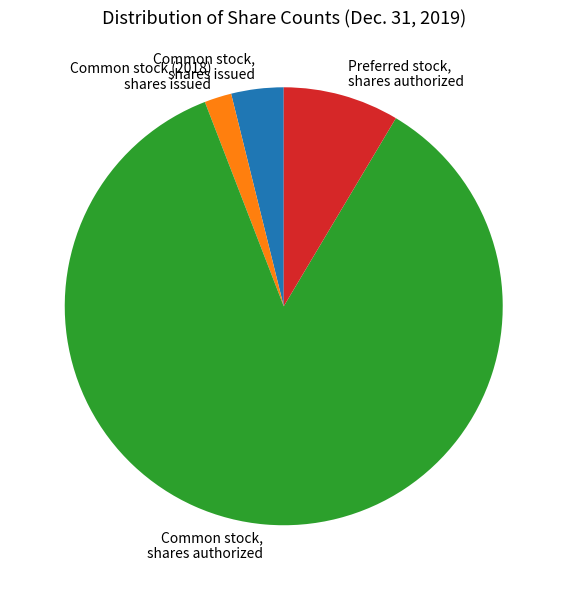

Which slice represents more than half of the pie?

Common stock, shares authorized